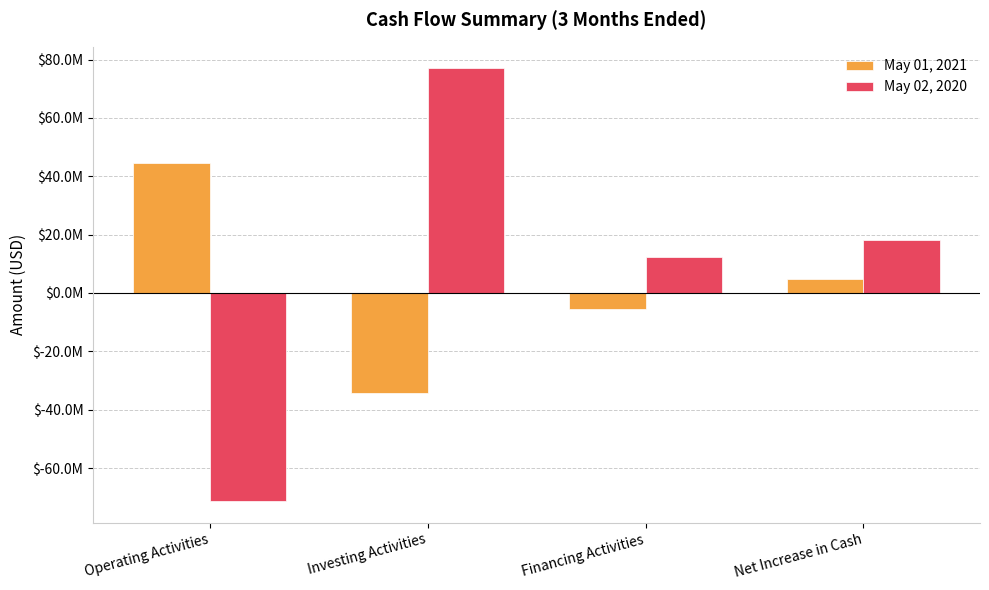

What are all the series names shown in the legend?

May 01, 2021, May 02, 2020